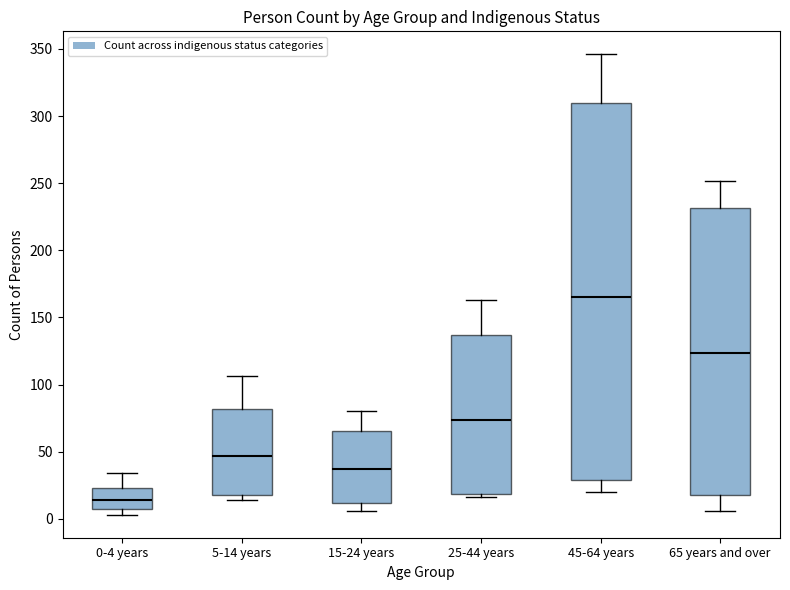

Which box's median line is the highest?

45-64 years